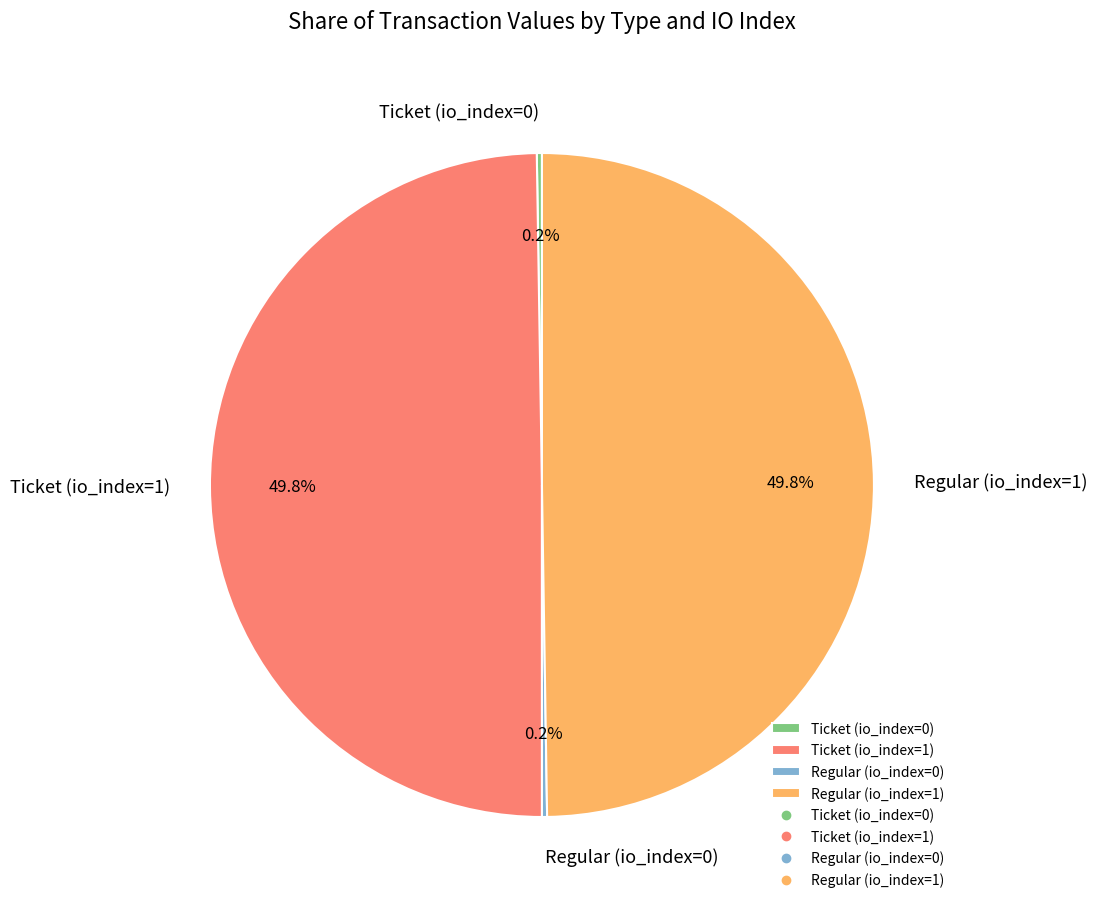

To the nearest percent, what is the average slice percentage?

25%